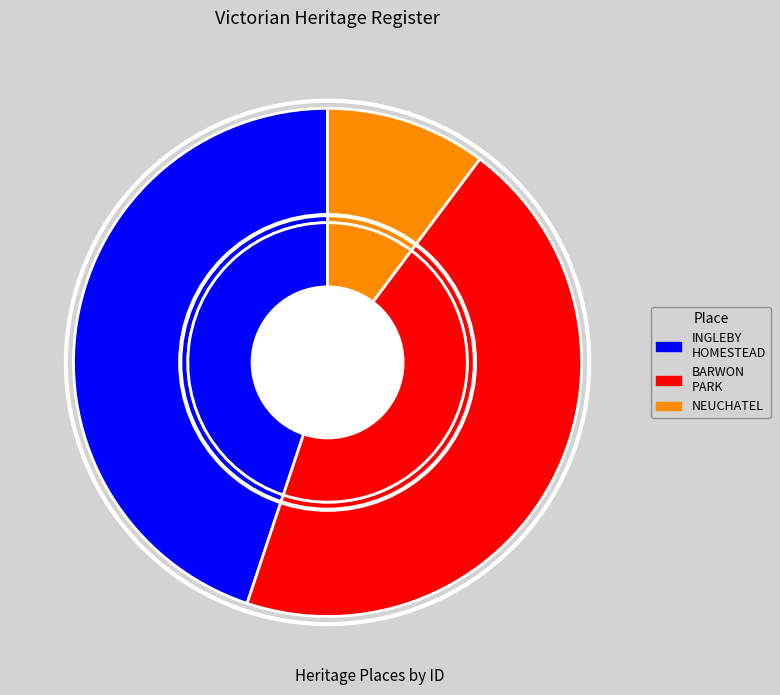

Which category has the smallest portion of the pie?

NEUCHATEL